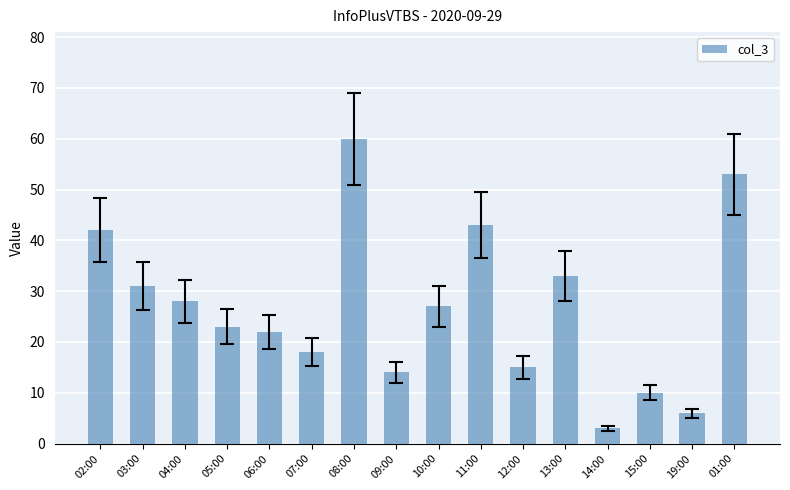

What is the label of the 5th bar from the right?

13:00